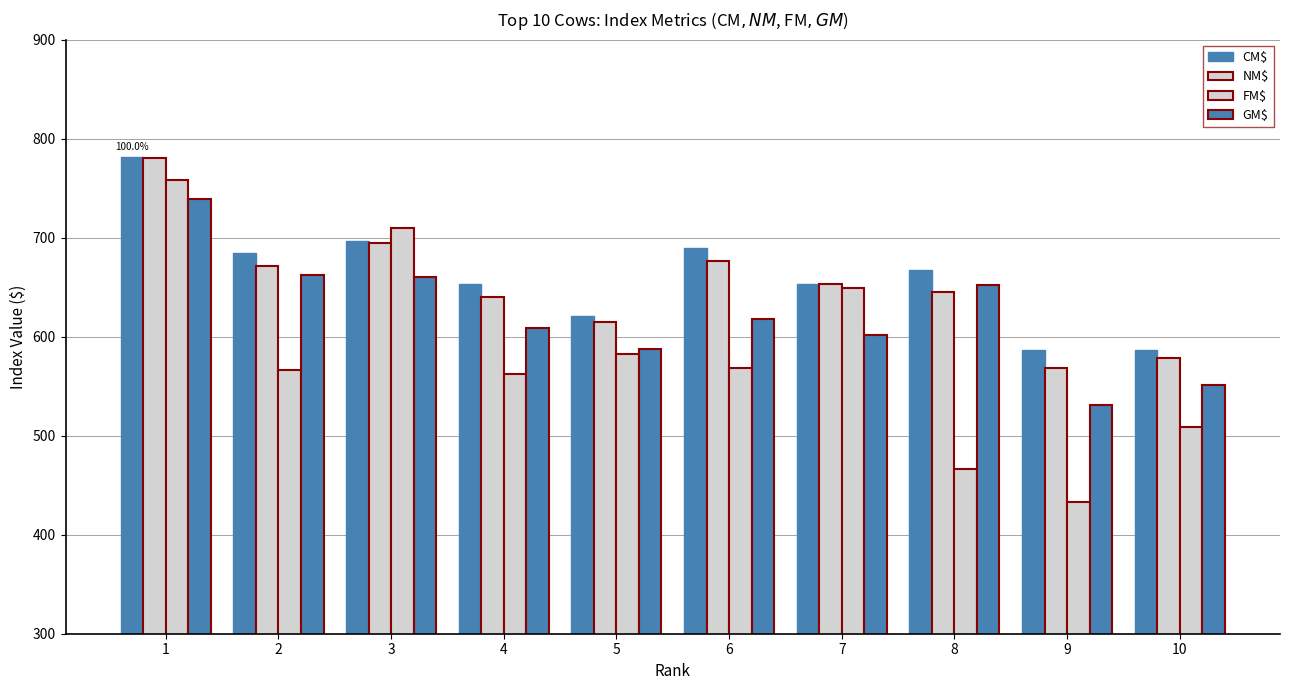

List the labels in order of NM$ value, smallest first.

9, 10, 5, 4, 8, 7, 2, 6, 3, 1